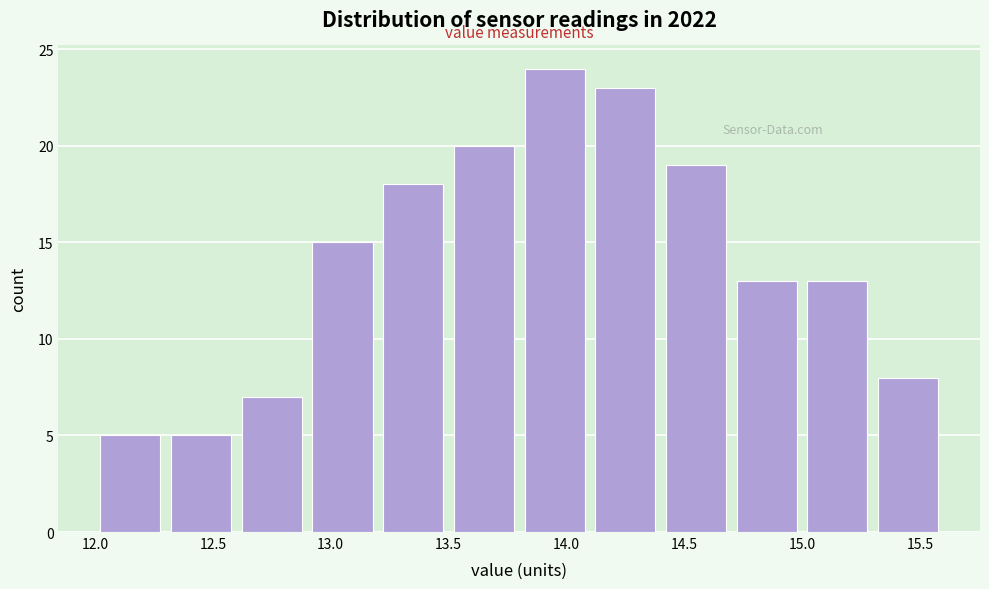

Reading left to right, transcribe this chart: for each bar, give the range it covers on the x-axis and its height. The values are not printed on the chart, so give them approximately, as read against the axis.

12.0 to 12.3: 5
12.3 to 12.6: 5
12.6 to 12.9: 7
12.9 to 13.2: 15
13.2 to 13.5: 18
13.5 to 13.8: 20
13.8 to 14.1: 24
14.1 to 14.4: 23
14.4 to 14.7: 19
14.7 to 15.0: 13
15.0 to 15.3: 13
15.3 to 15.6: 8